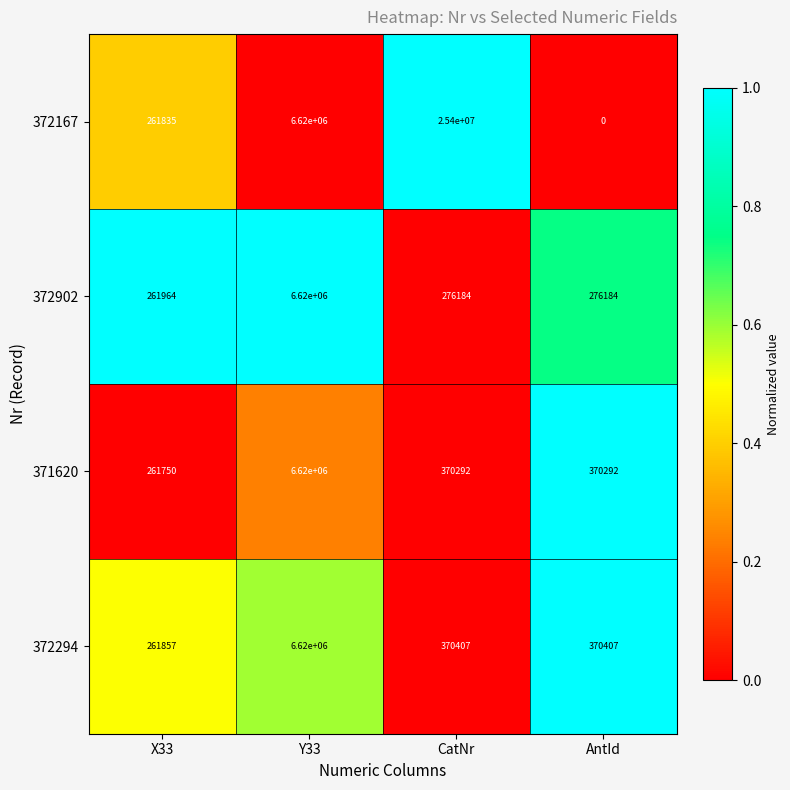

What is the spread (max minus min) of values at AntId?

370407